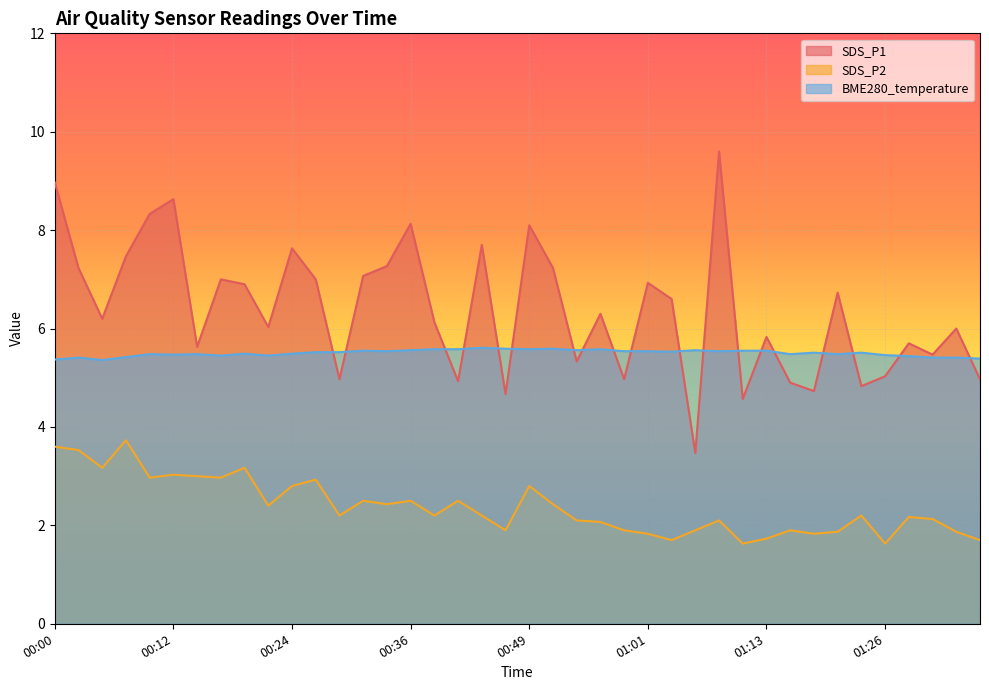

What is the average value of the BME280_temperature series?

5.5